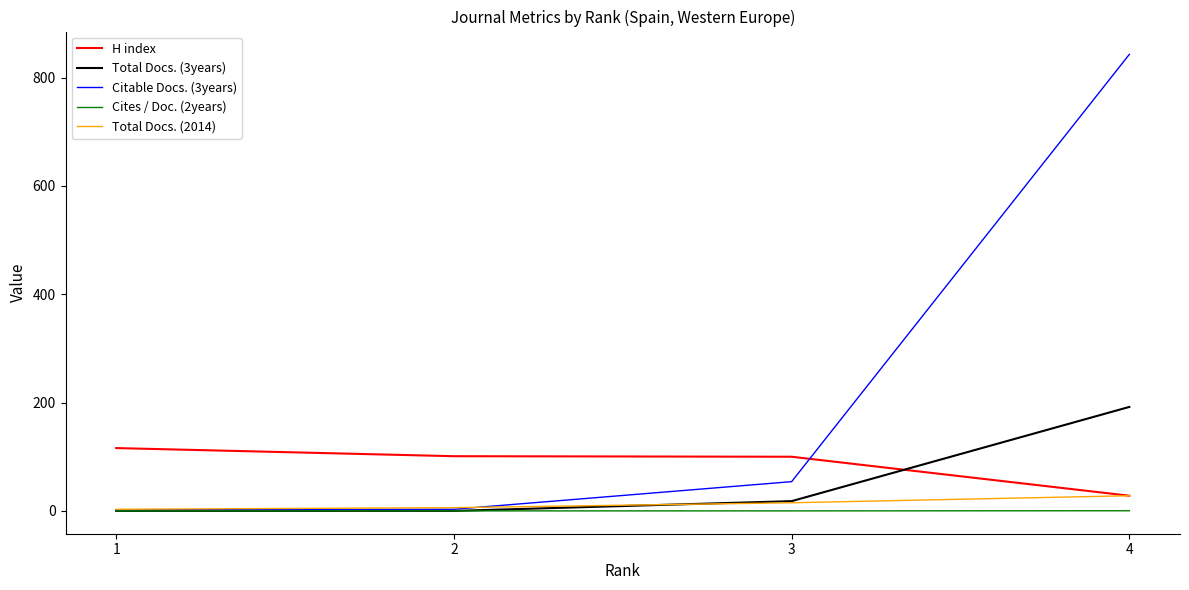

What is the spread (max minus min) of values at 1?

116.0